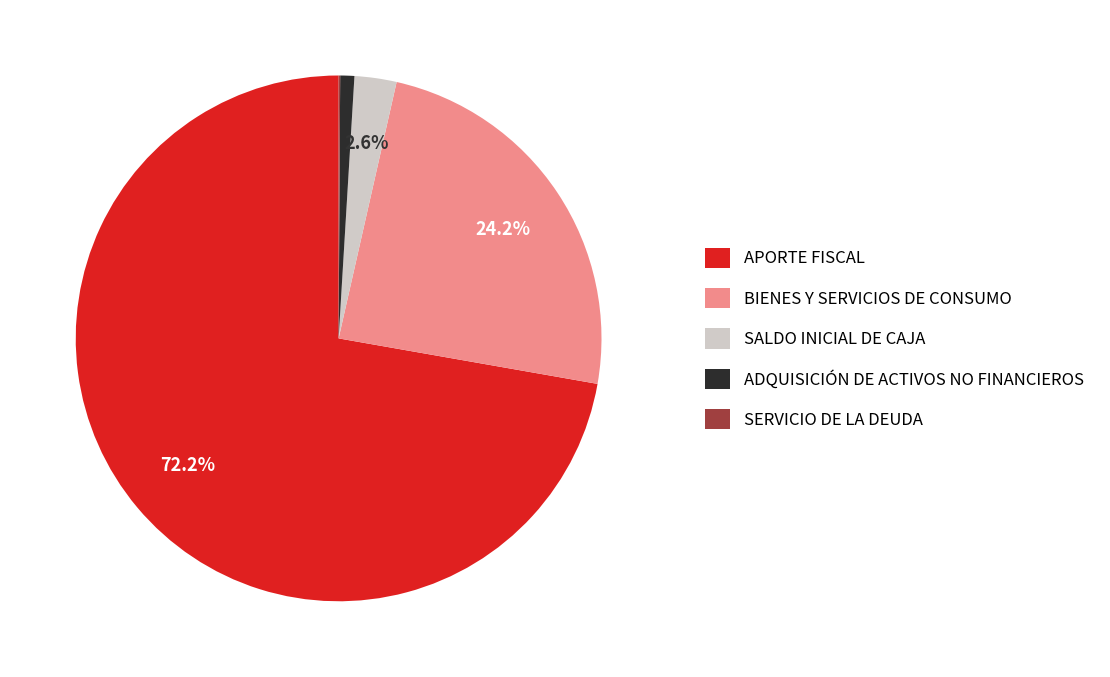

To the nearest percent, what portion does APORTE FISCAL represent?

72%